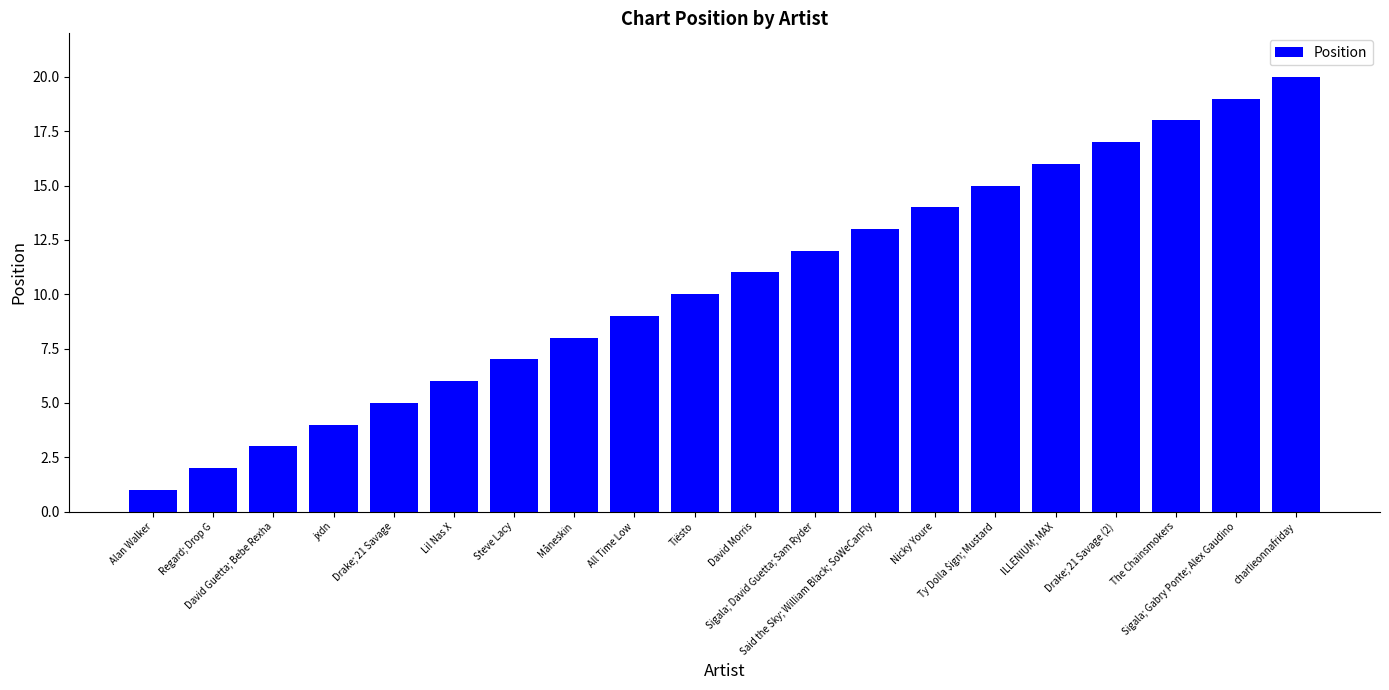

List the labels in order of value, smallest first.

Alan Walker, Regard; Drop G, David Guetta; Bebe Rexha, jxdn, Drake; 21 Savage, Lil Nas X, Steve Lacy, Måneskin, All Time Low, Tiësto, David Morris, Sigala; David Guetta; Sam Ryder, Said the Sky; William Black; SoWeCanFly, Nicky Youre, Ty Dolla $ign; Mustard, ILLENIUM; MAX, Drake; 21 Savage (2), The Chainsmokers, Sigala; Gabry Ponte; Alex Gaudino, charlieonnafriday